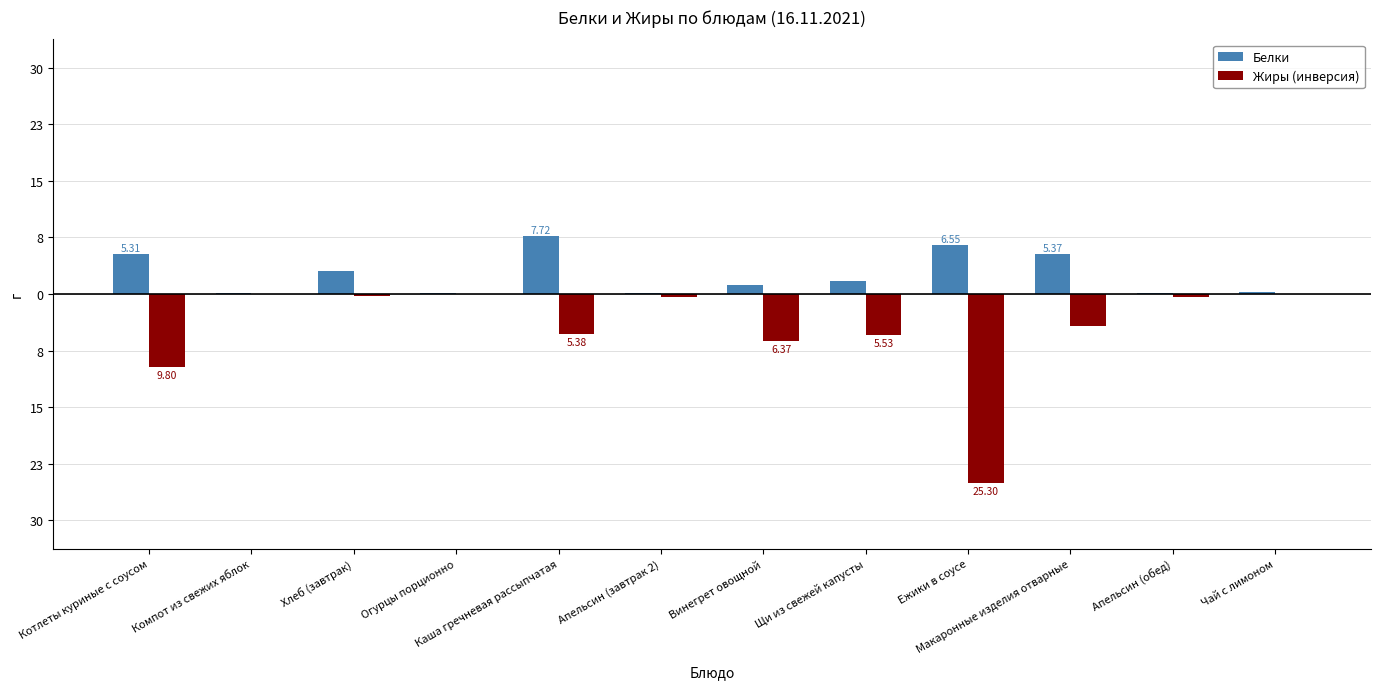

True or false: Белки has a value of 3.4 at Котлеты куриные с соусом.

False